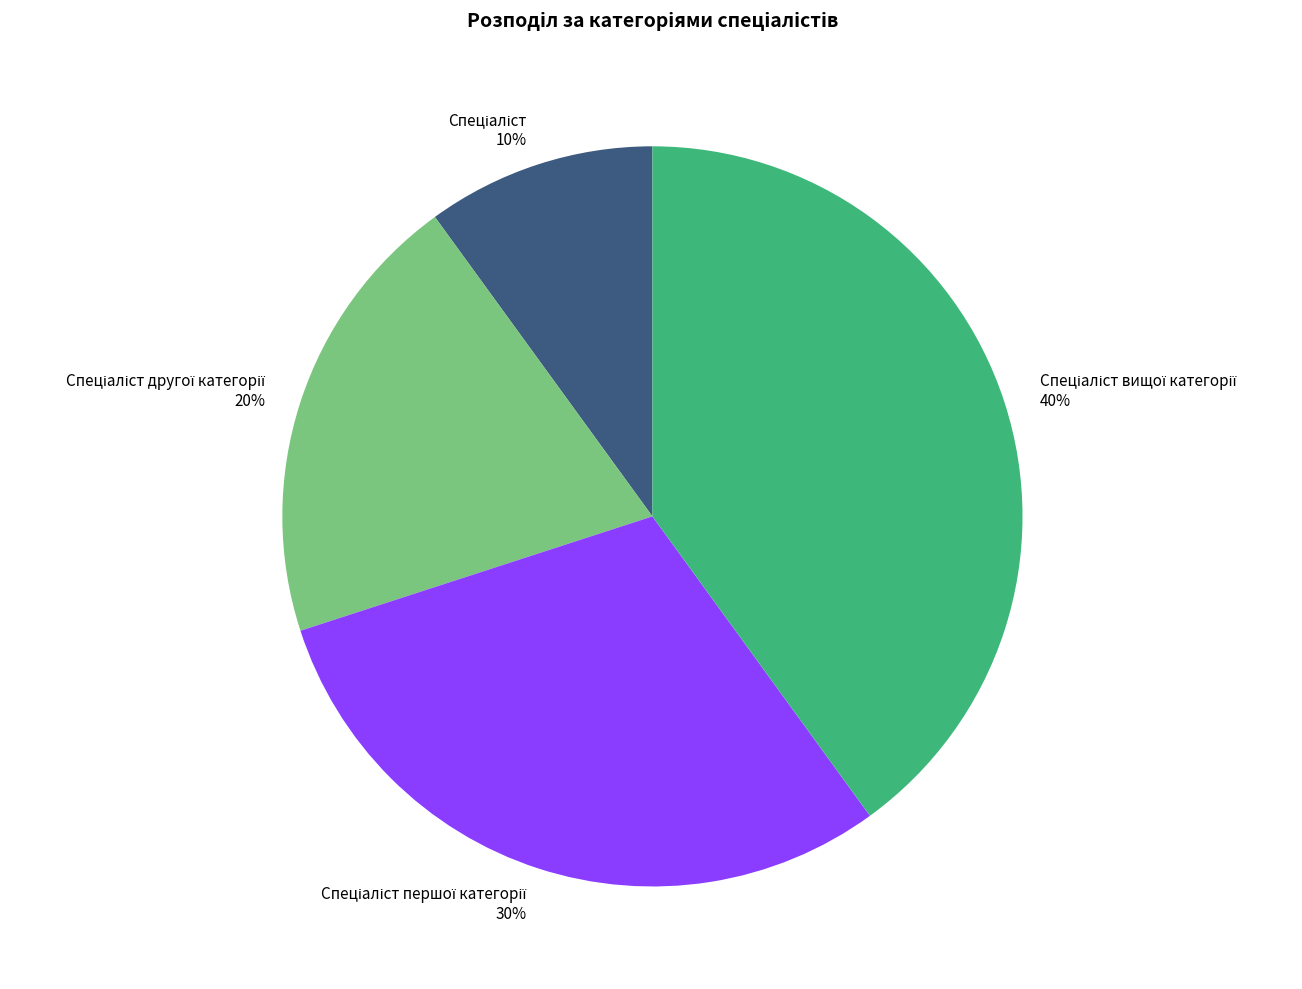

To the nearest percent, what is the difference between the largest and smallest slice percentages?

30%